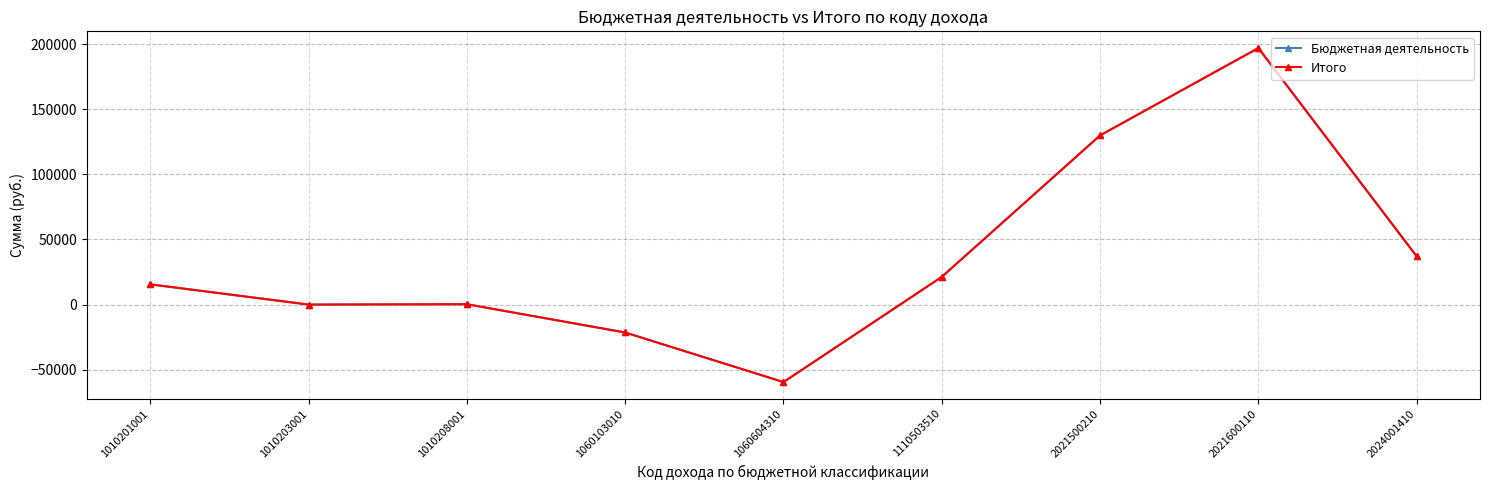

What is the value of the Бюджетная деятельность point at the 7th from the left?

129910.0